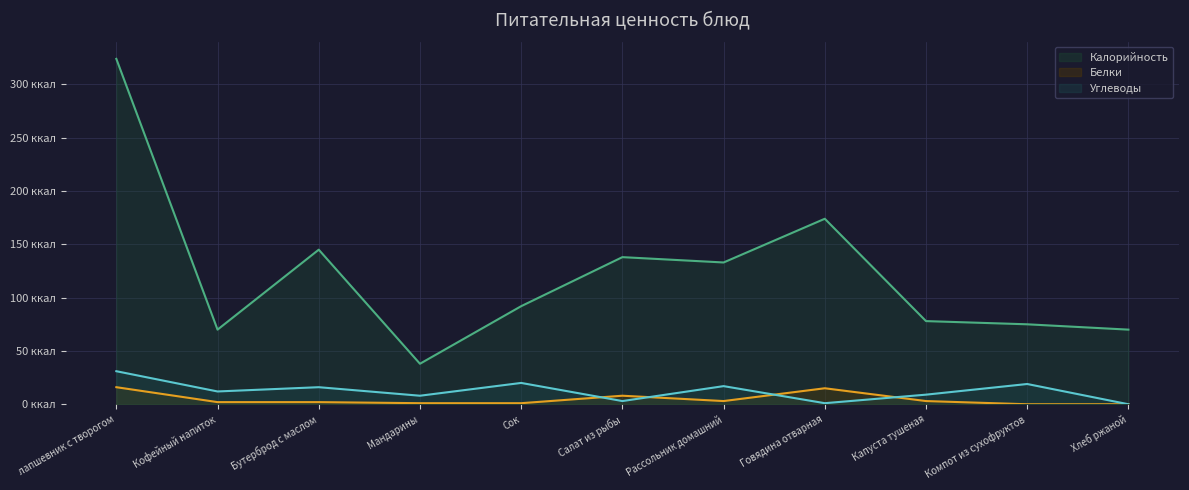

Between лапшевник с творогом and Хлеб ржаной, which series saw the biggest shift?

Калорийность